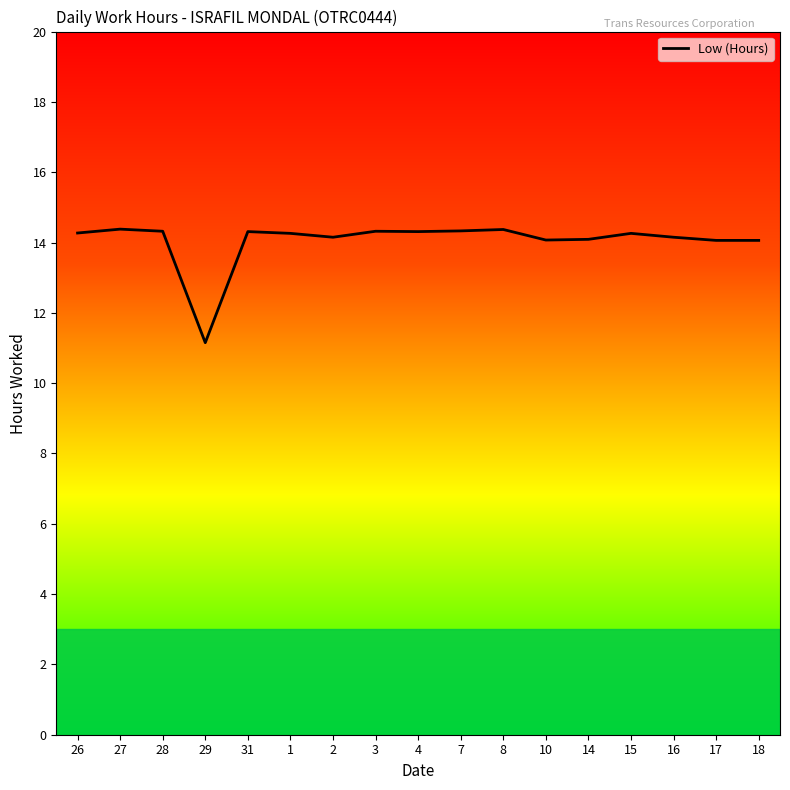

The chart shows a value of 8.3 at 26. True or false?

False